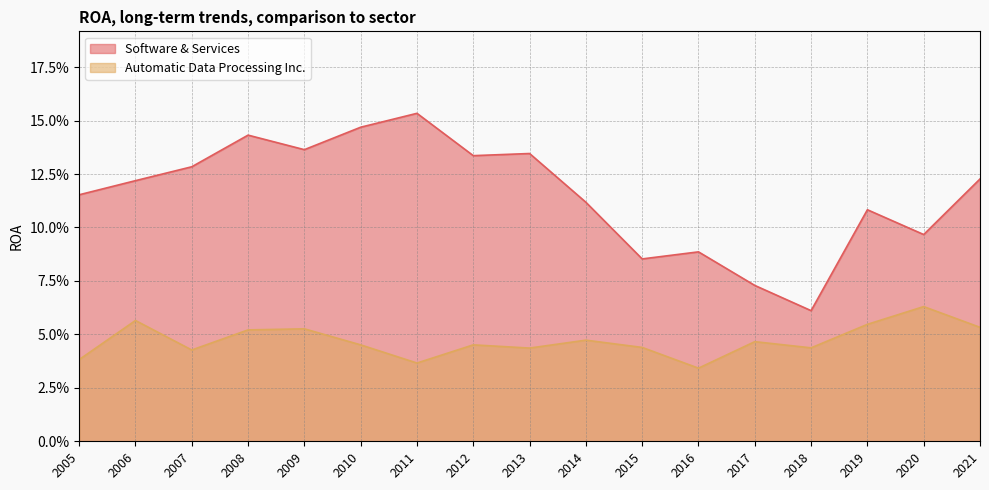

How many series are shown in this chart?

2